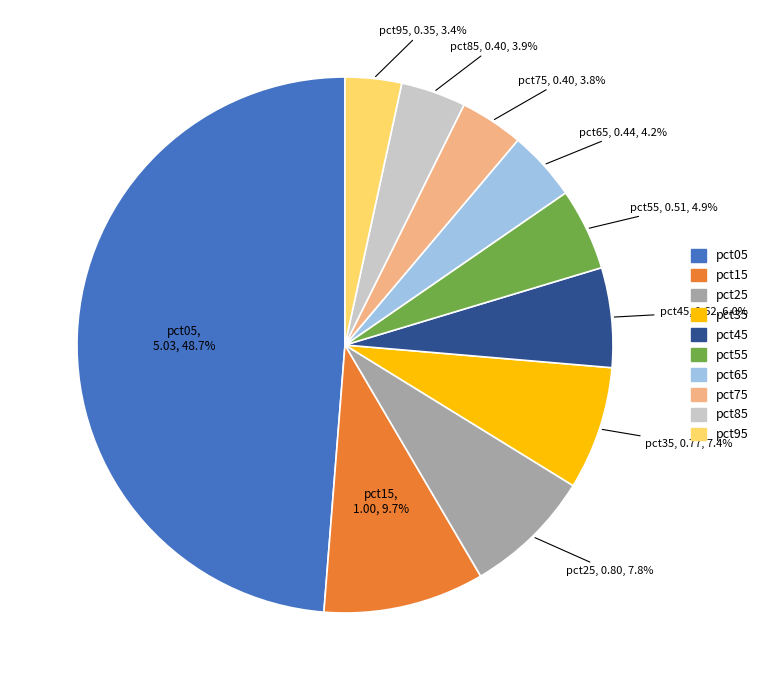

Combined, do pct45 and pct25 account for over 50%?

No